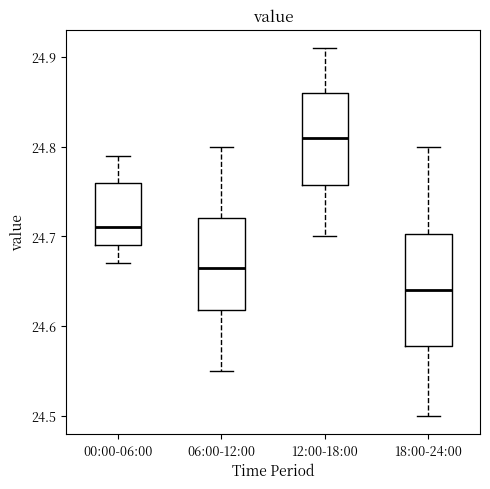

Reading left to right, read every box against the y-axis: the position of its median line, the range the box covers, and the ends of its whiskers. The values are not printed on the chart, so give them approximately, as read against the axis.

00:00-06:00: median 24.71, box 24.69 to 24.76, whiskers 24.67 to 24.79
06:00-12:00: median 24.67, box 24.62 to 24.72, whiskers 24.55 to 24.80
12:00-18:00: median 24.81, box 24.76 to 24.86, whiskers 24.70 to 24.91
18:00-24:00: median 24.64, box 24.58 to 24.70, whiskers 24.50 to 24.80